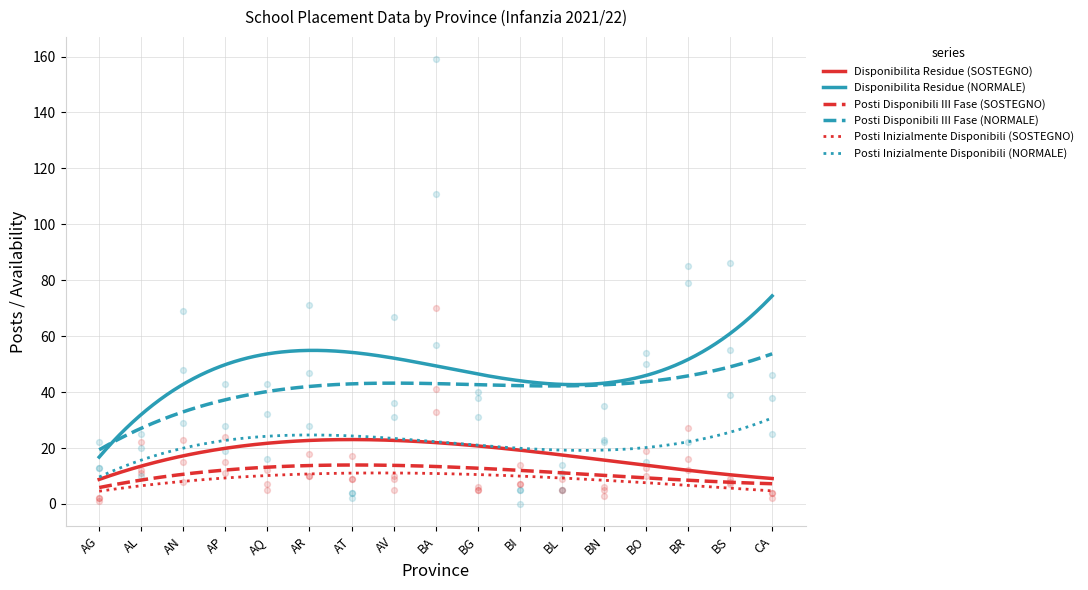

At which category is the sum across all series the highest?

BA